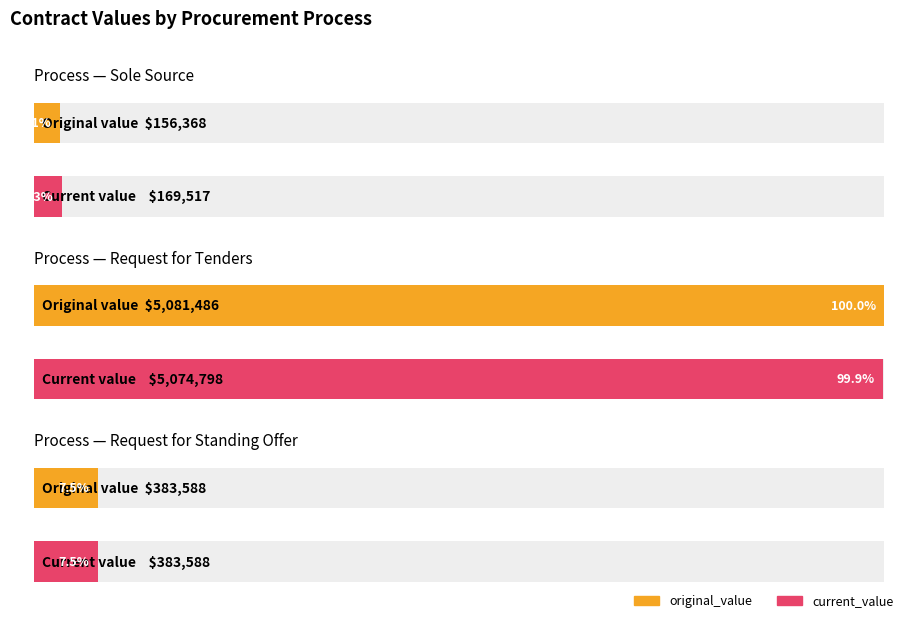

How many bars are there in each group?

2